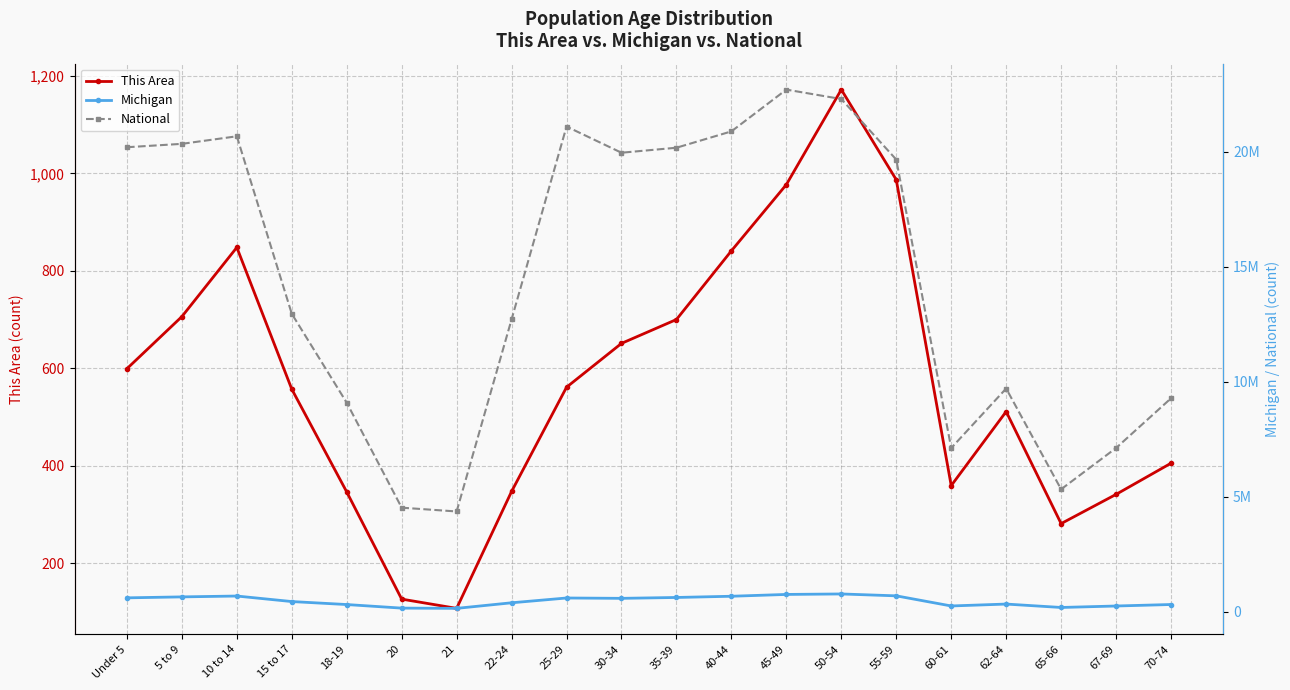

What value does the Michigan series have at 25-29, to the nearest 100?

589600